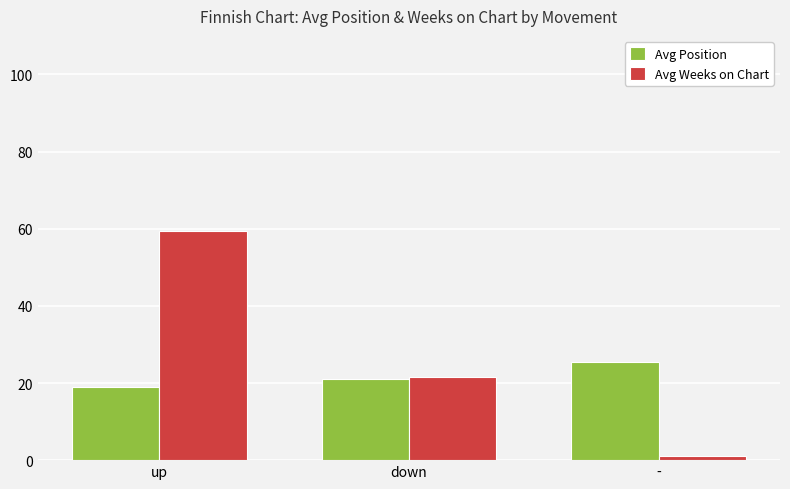

What position from the right is up?

3